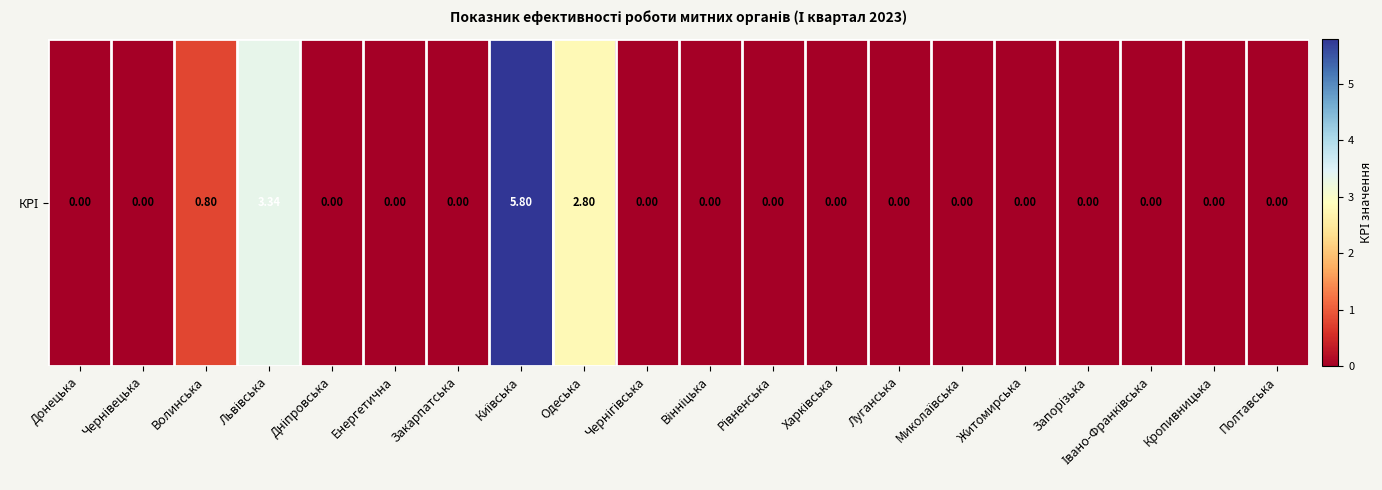

At which category does the chart reach its peak across all series?

Київська